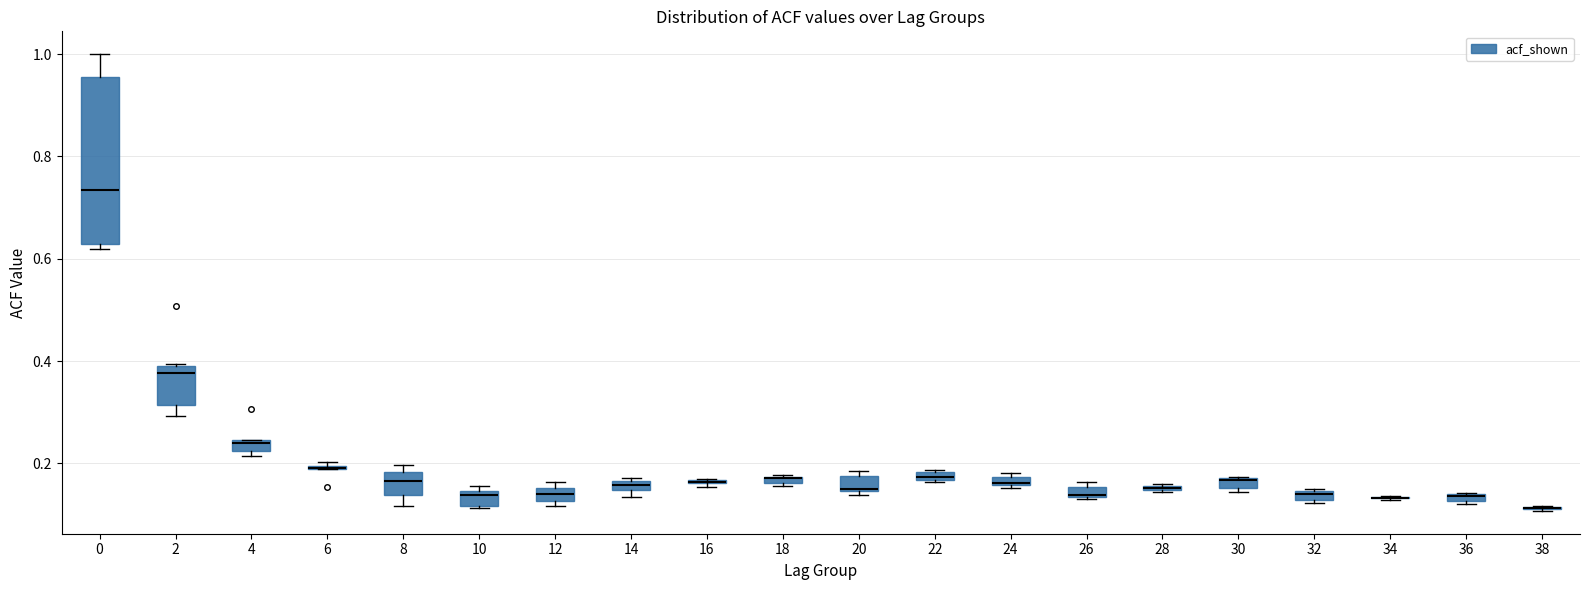

Comparing the boxes themselves (not the whiskers), which one is the tallest?

0